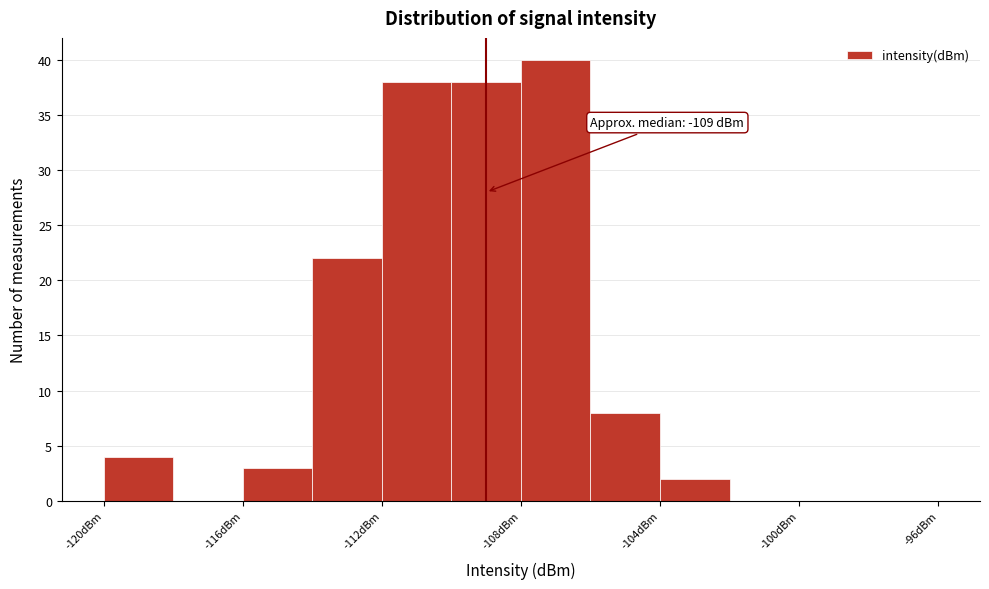

Over which range of the x-axis is the bar tallest?

-108 to -106